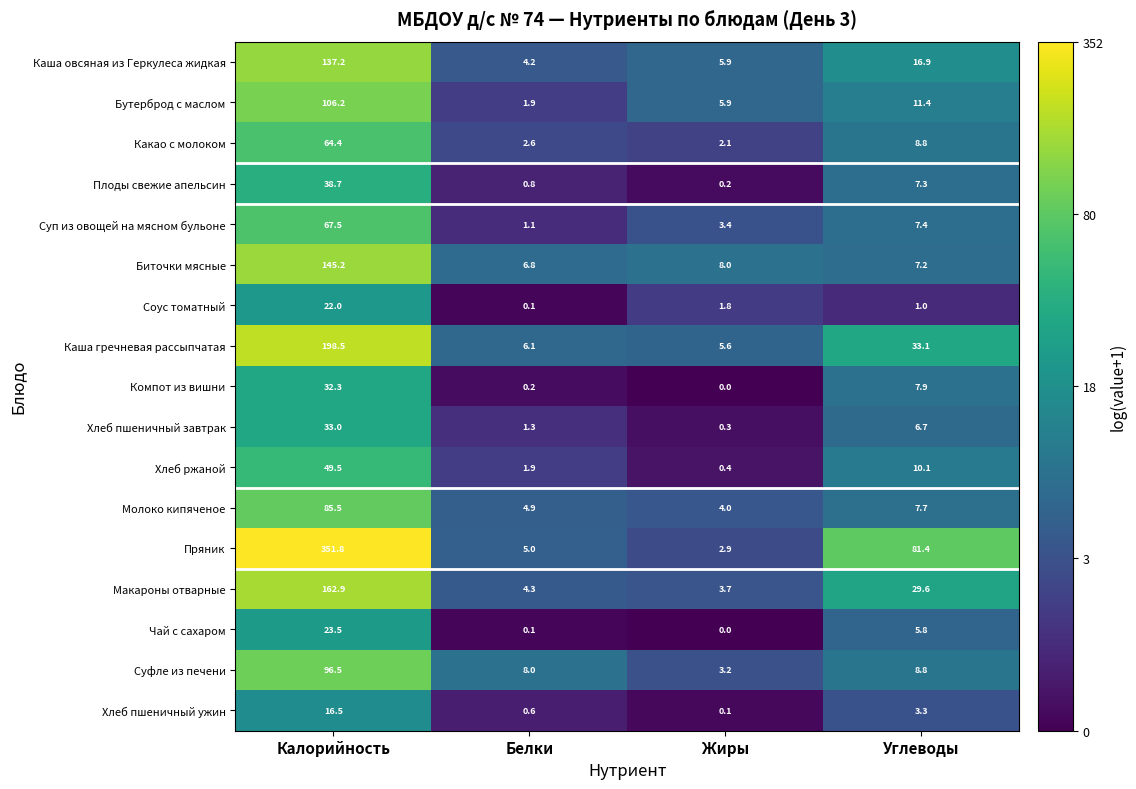

True or false: Хлеб ржаной has a value of 0.6 at Белки.

False